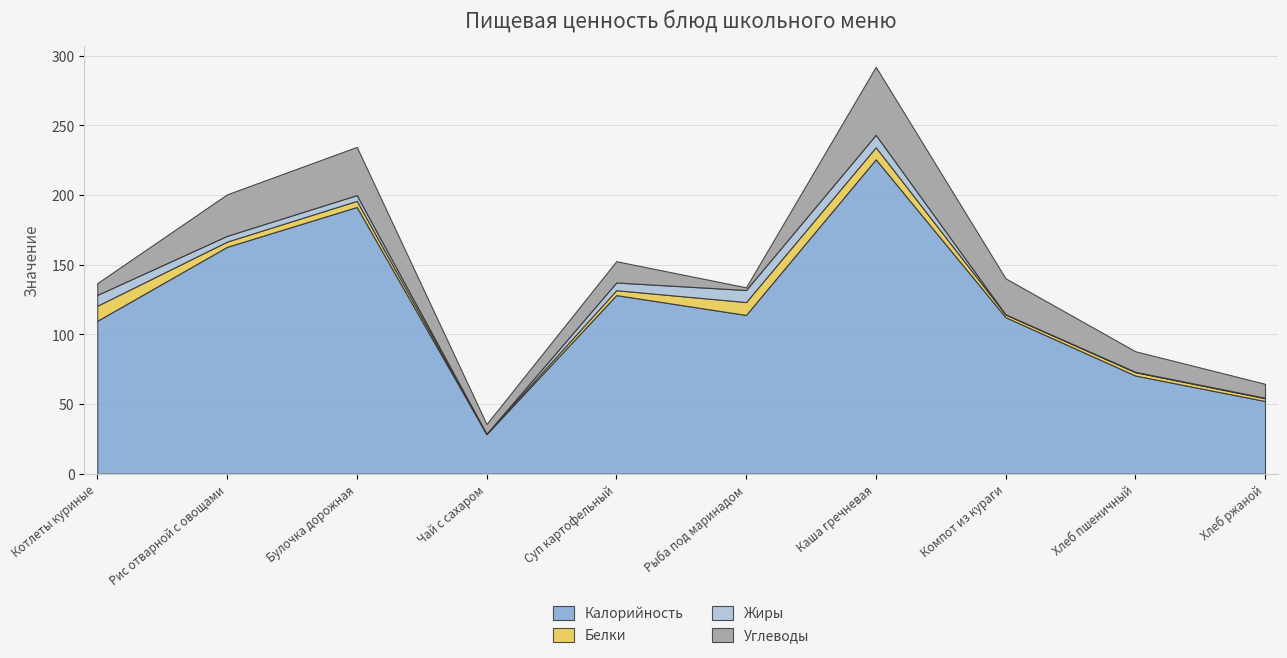

What are all the series names shown in the legend?

Калорийность, Белки, Жиры, Углеводы